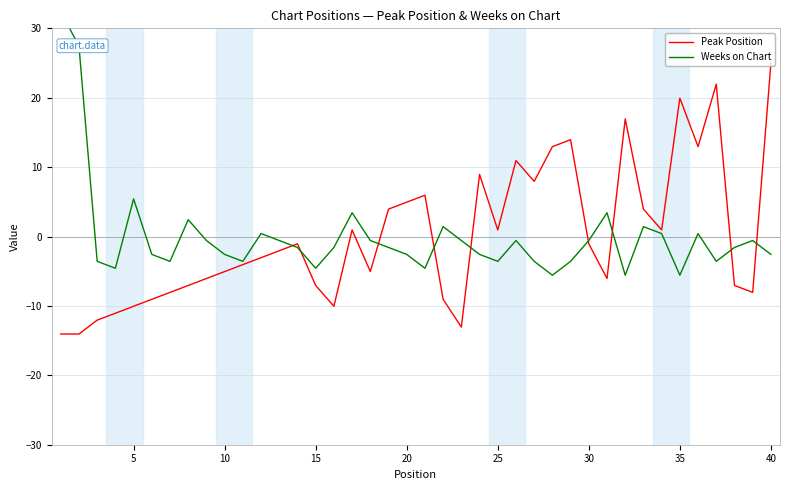

Is it true that Peak Position equals 1.4 at 33?

False